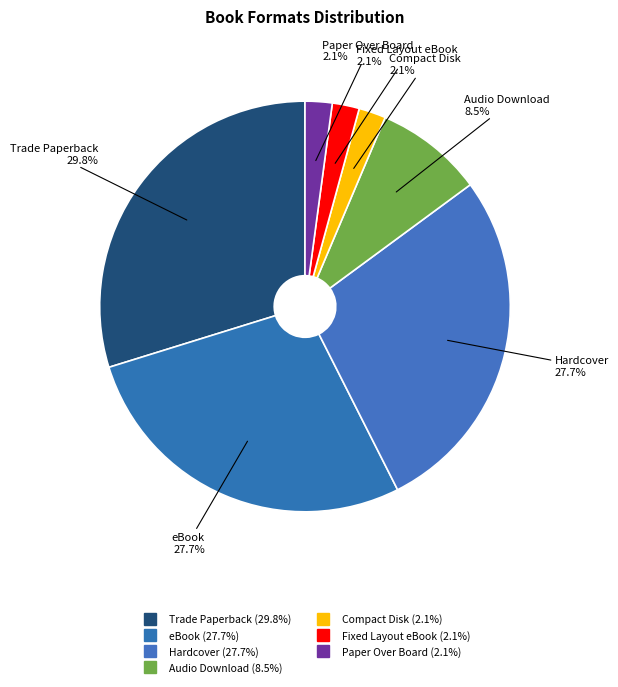

The Trade Paperback slice represents 30% of the pie. True or false?

True